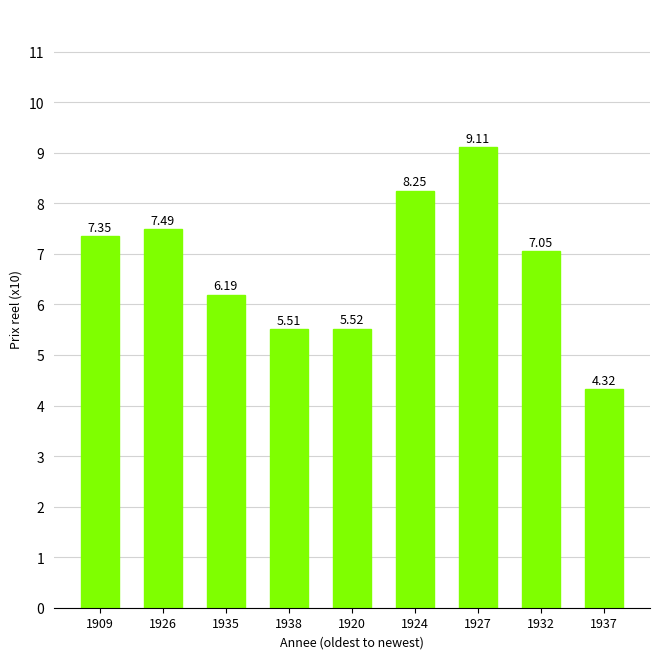

What is the sum of all values?

60.8